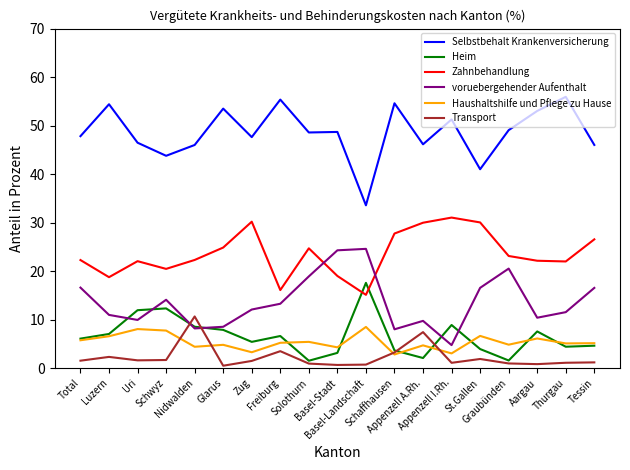

What are all the series names shown in the legend?

Selbstbehalt Krankenversicherung, Heim, Zahnbehandlung, voruebergehender Aufenthalt, Haushaltshilfe und Pflege zu Hause, Transport